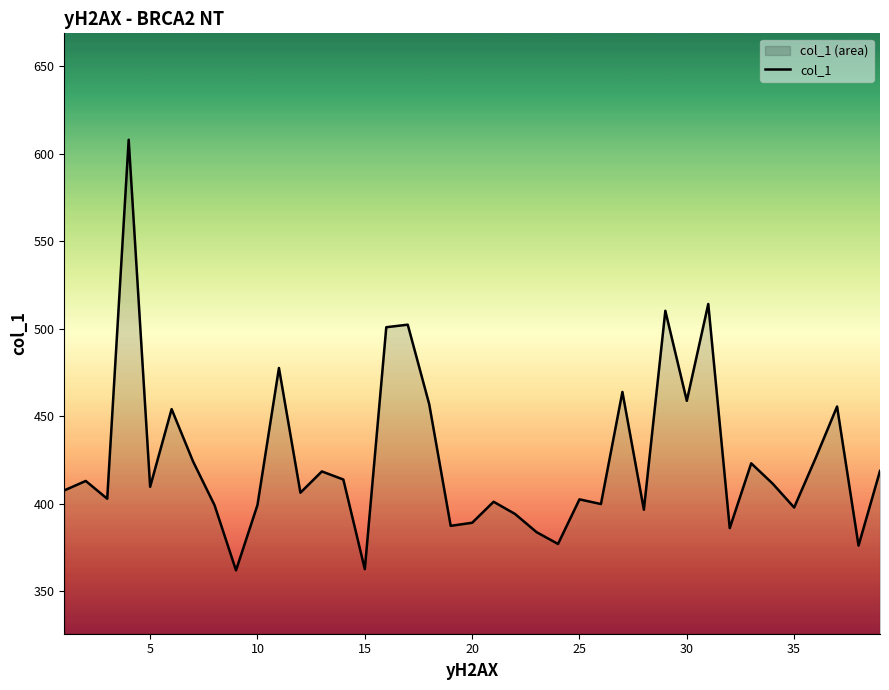

What is the difference between the maximum and minimum values?

245.9